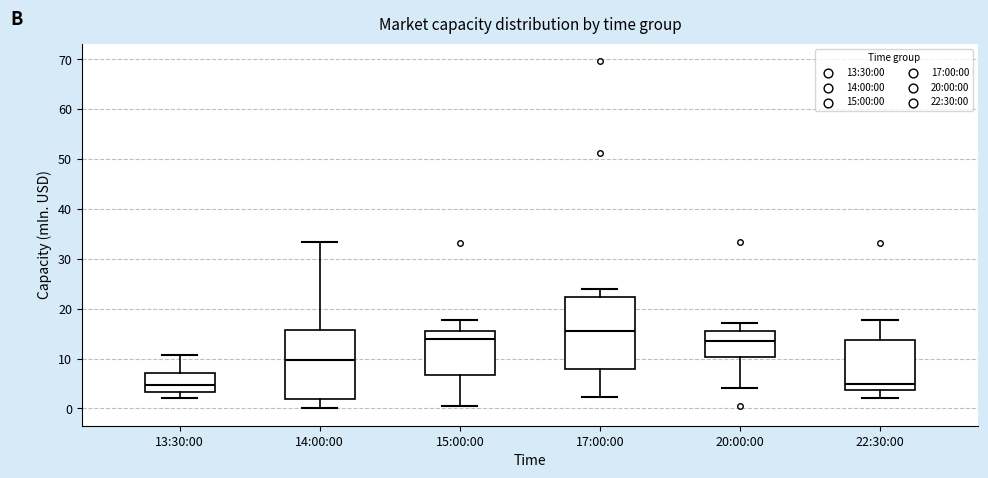

Reading left to right, transcribe this box plot: for each box, give where its median line is, the range the box spans, and where its two whiskers end, as read against the y-axis. The values are not printed on the chart, so give them approximately, as read against the axis.

13:30:00: median 5, box 3 to 7, whiskers 2 to 11
14:00:00: median 10, box 2 to 16, whiskers 0 to 33
15:00:00: median 14, box 7 to 16, whiskers 0 to 18
17:00:00: median 16, box 8 to 22, whiskers 2 to 24
20:00:00: median 13, box 10 to 15, whiskers 4 to 17
22:30:00: median 5, box 4 to 14, whiskers 2 to 18